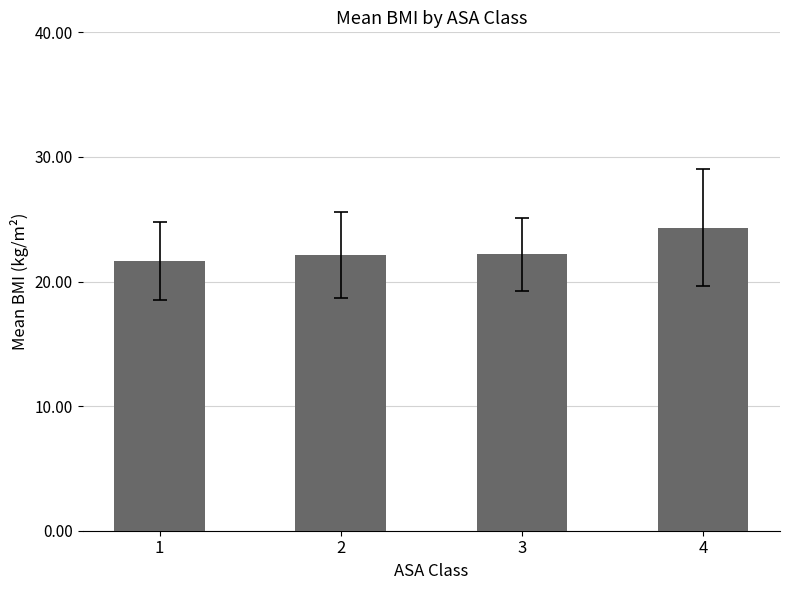

The chart shows a value of 14.1 at 3. True or false?

False